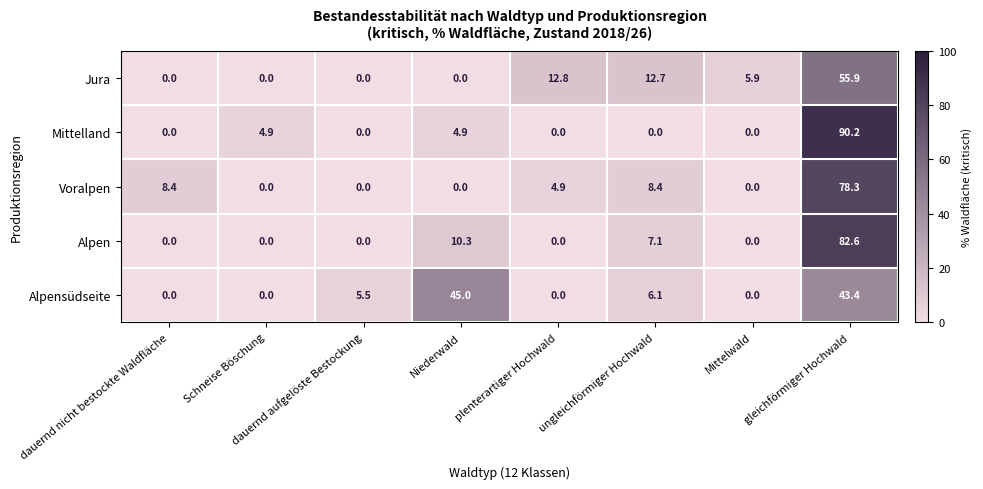

How many values in Jura are above zero?

4